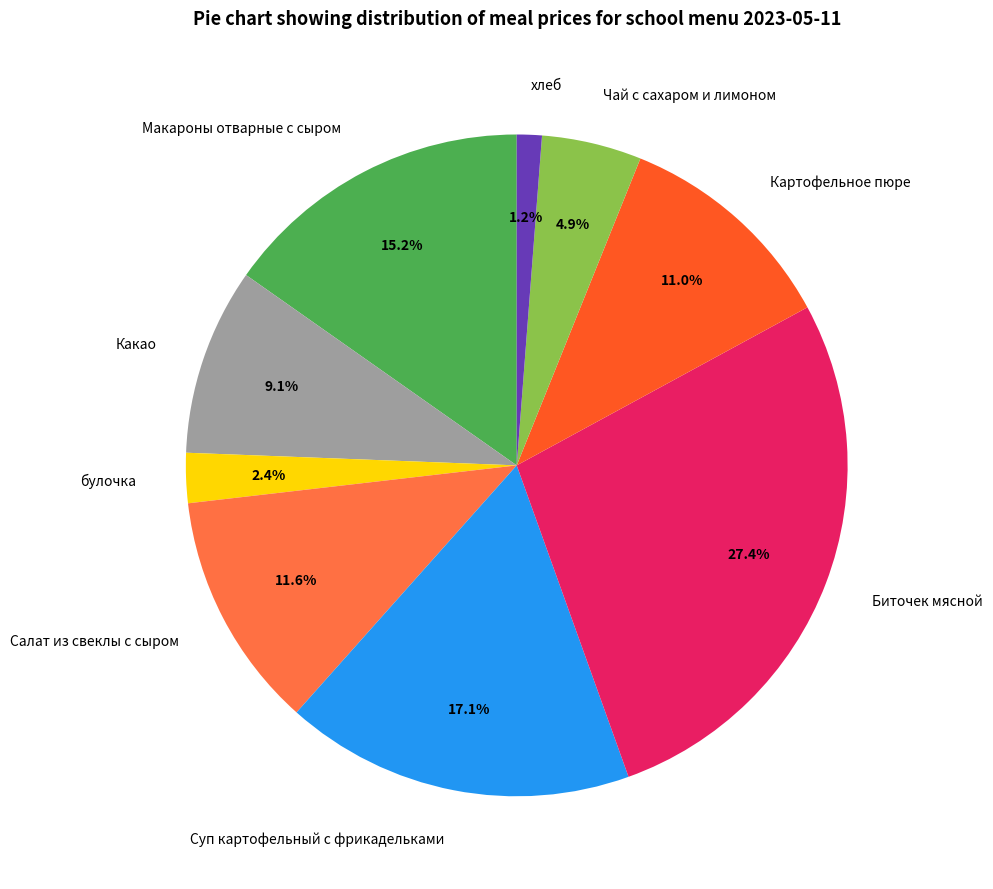

How many segments does this pie chart have?

9